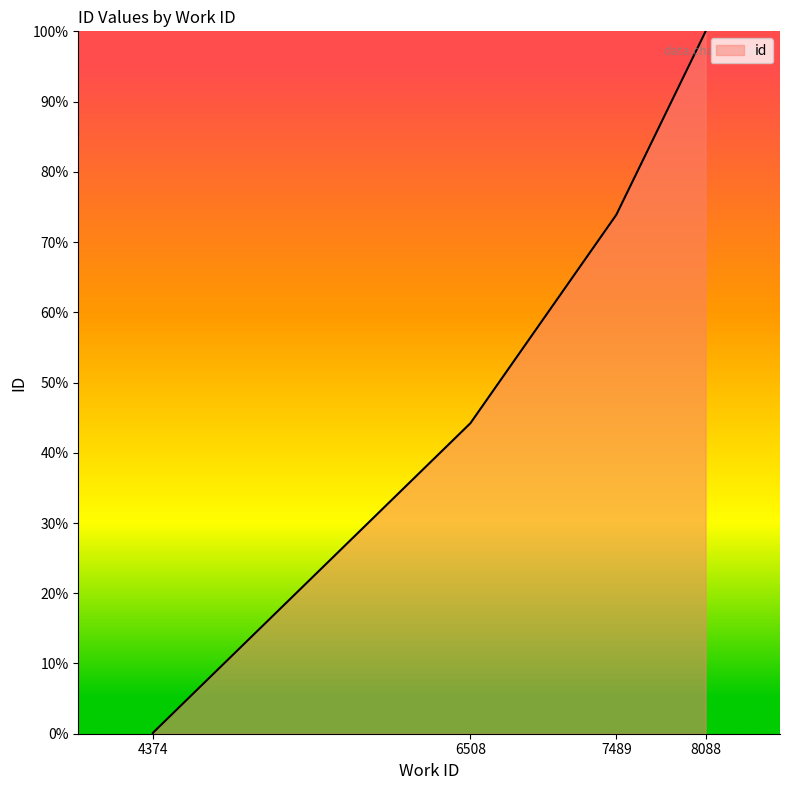

What is the sum of the values at 8088 and 8088?

200.0